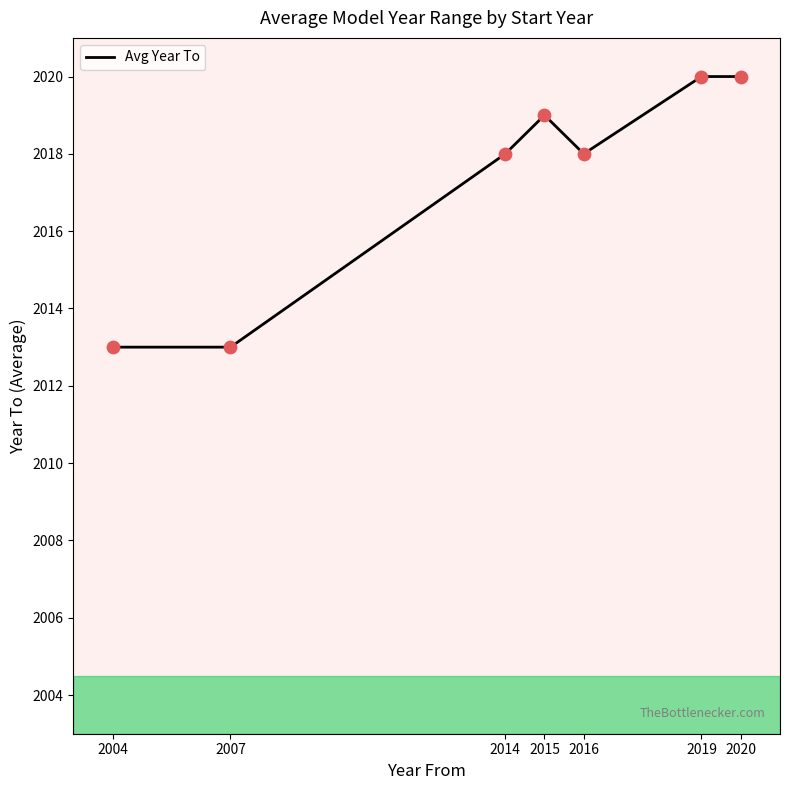

What is the change in value from 2015 to 2016?

-1